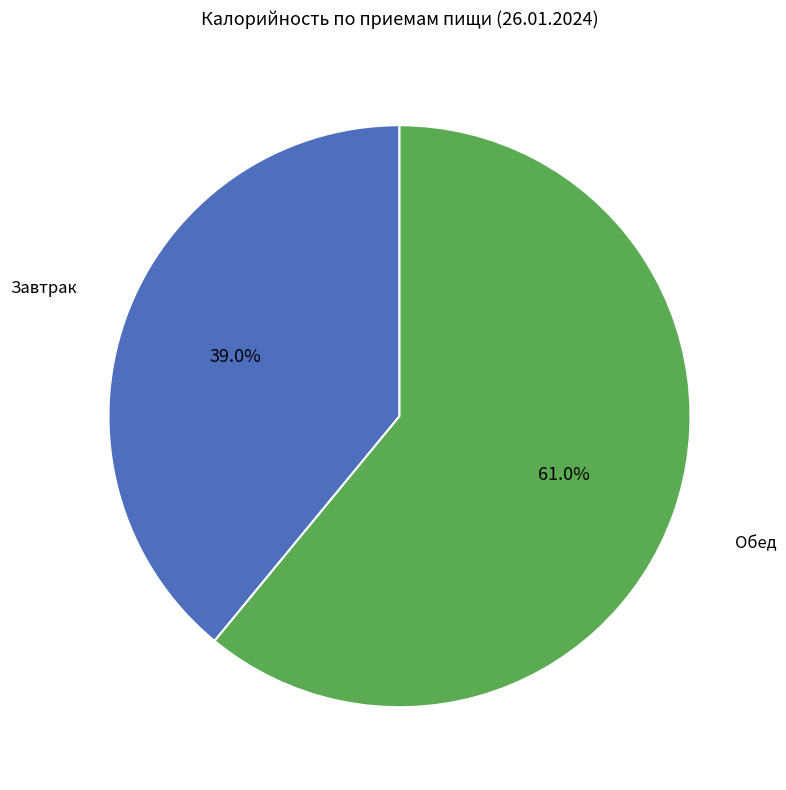

To the nearest percent, what is the difference between the largest and smallest slice percentages?

22%